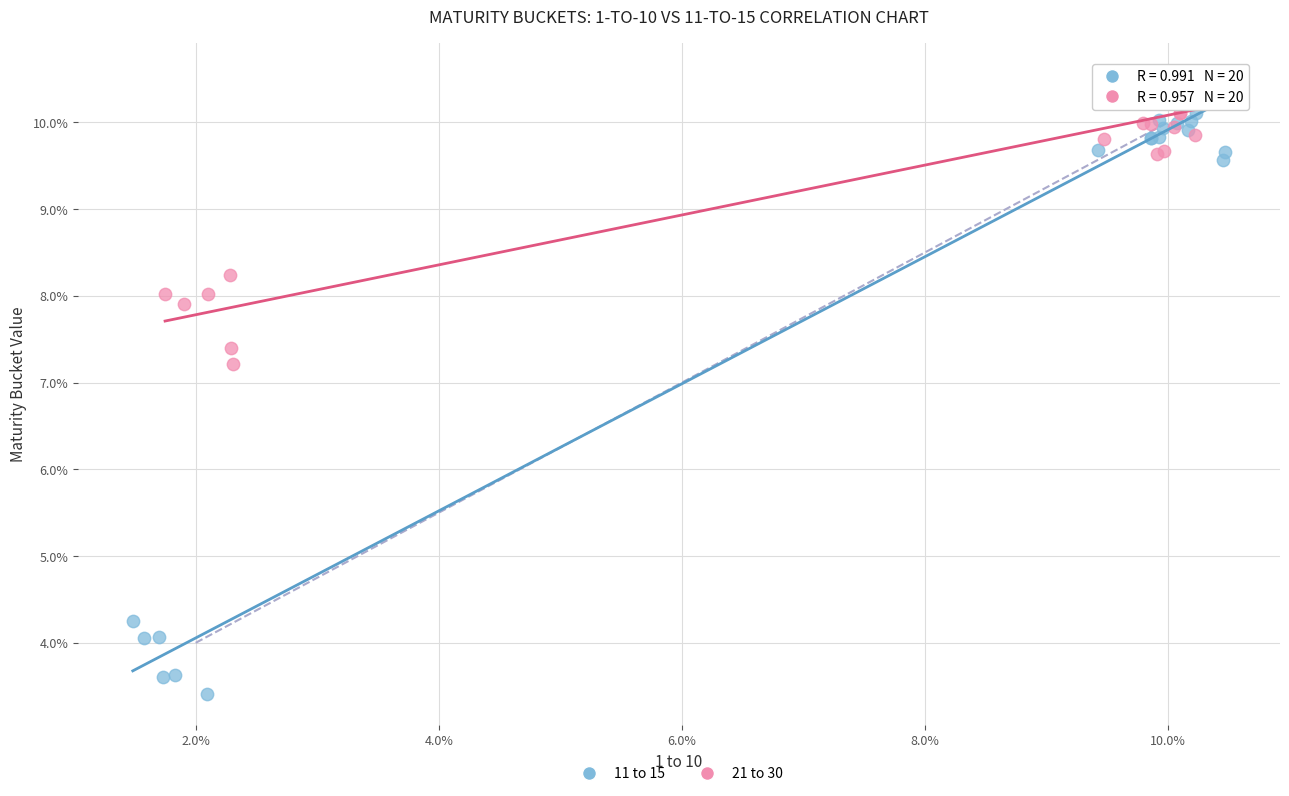

Which series has the widest spread of Y values?

11 to 15